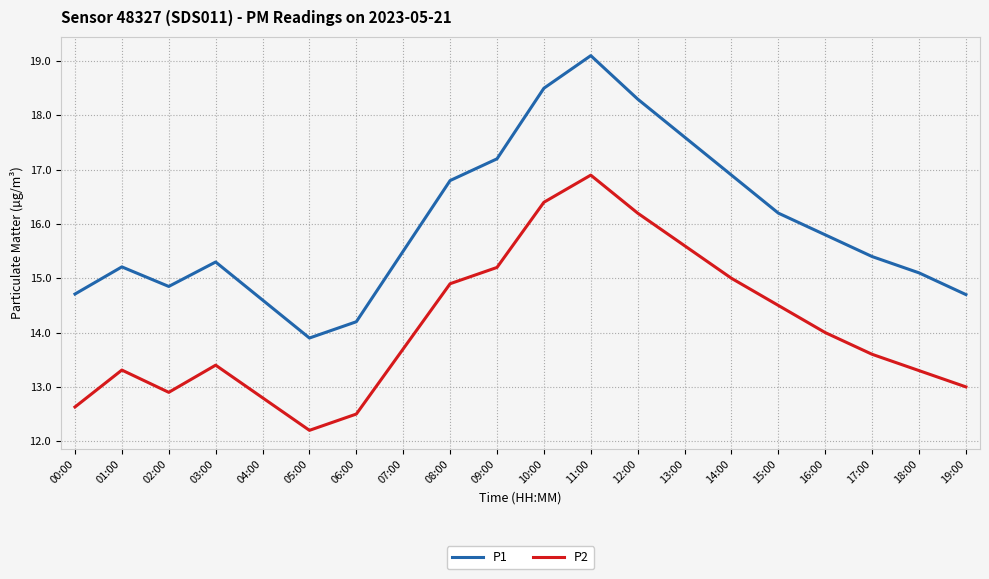

Is the value of P2 at 02:00 greater than the value of P1 at 16:00?

No